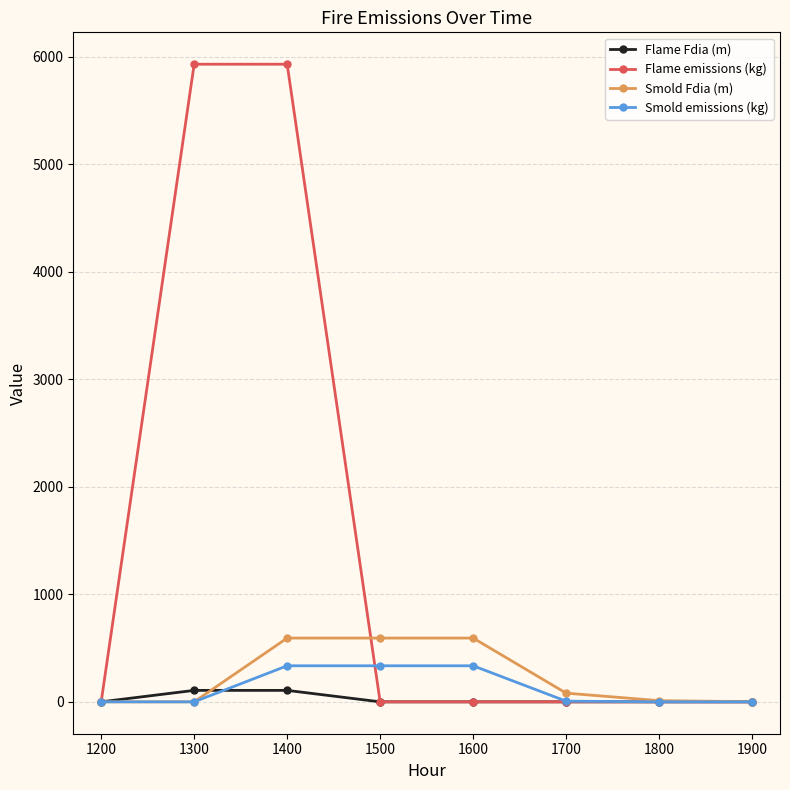

What is the greatest value displayed?

5929.7